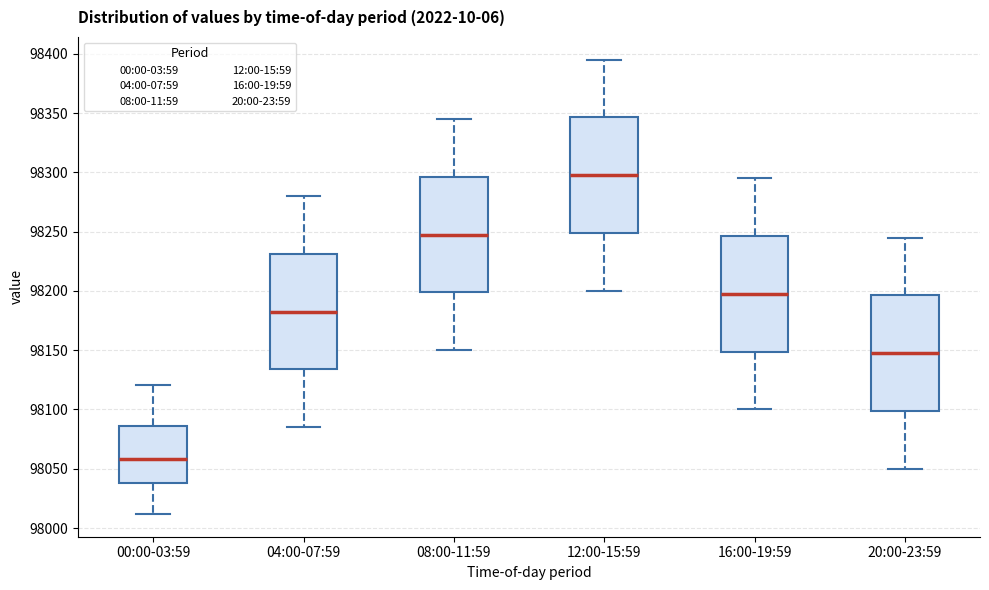

Reading left to right, transcribe this box plot: for each box, give where its median line is, the range the box spans, and where its two whiskers end, as read against the y-axis. The values are not printed on the chart, so give them approximately, as read against the axis.

00:00-03:59: median 98060, box 98040 to 98085, whiskers 98010 to 98120
04:00-07:59: median 98185, box 98135 to 98230, whiskers 98085 to 98280
08:00-11:59: median 98250, box 98200 to 98295, whiskers 98150 to 98345
12:00-15:59: median 98300, box 98250 to 98345, whiskers 98200 to 98395
16:00-19:59: median 98200, box 98150 to 98245, whiskers 98100 to 98295
20:00-23:59: median 98150, box 98100 to 98195, whiskers 98050 to 98245